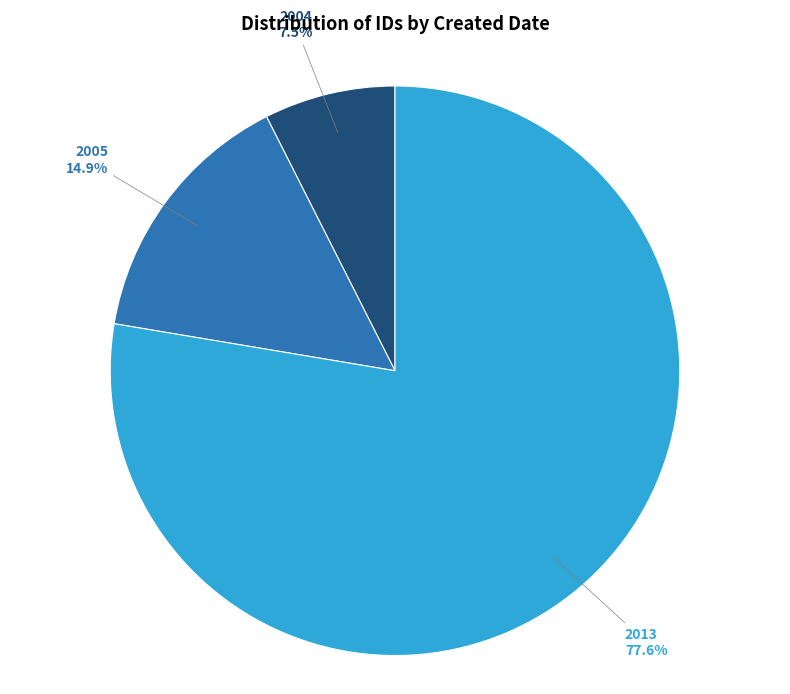

Rank the categories by value from lowest to highest.

2004, 2005, 2013